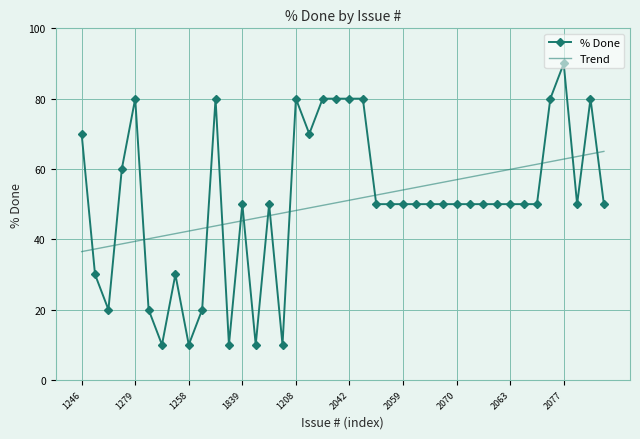

Rank the series by their maximum value, from lowest to highest.

Trend, % Done